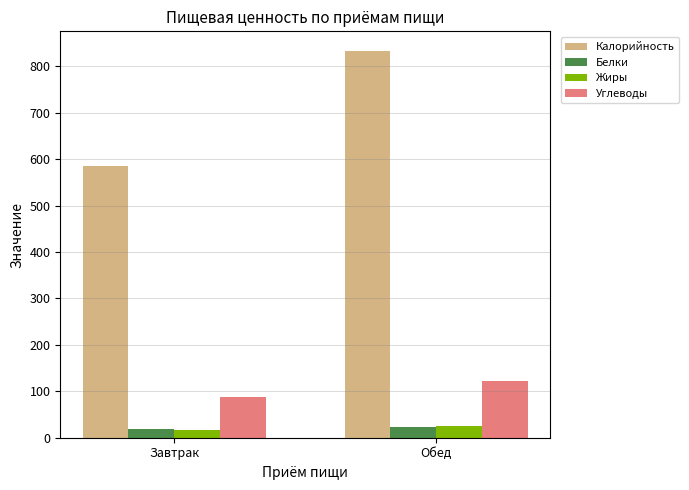

Rank the categories by Жиры value from highest to lowest.

Обед, Завтрак